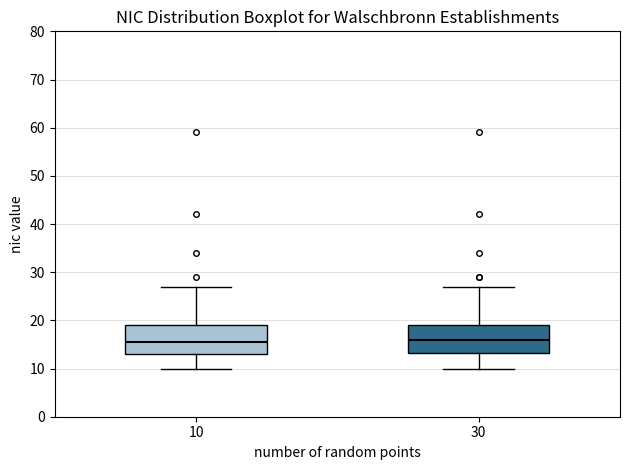

Where is the lower edge of the box at x = 30 on the y-axis? The values are not printed on the chart, so give them approximately, as read against the axis.

13